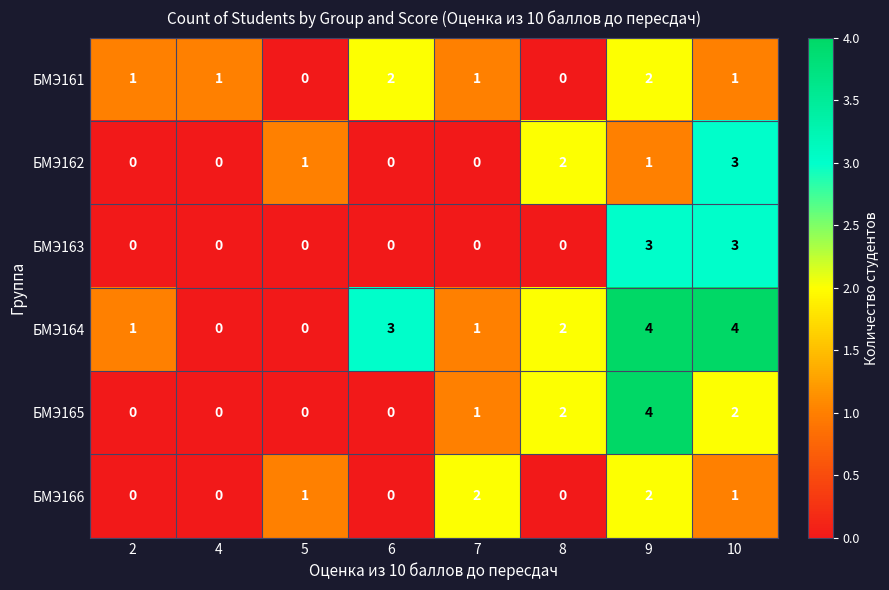

What is the difference between the maximum and minimum values in the БМЭ163 series?

3